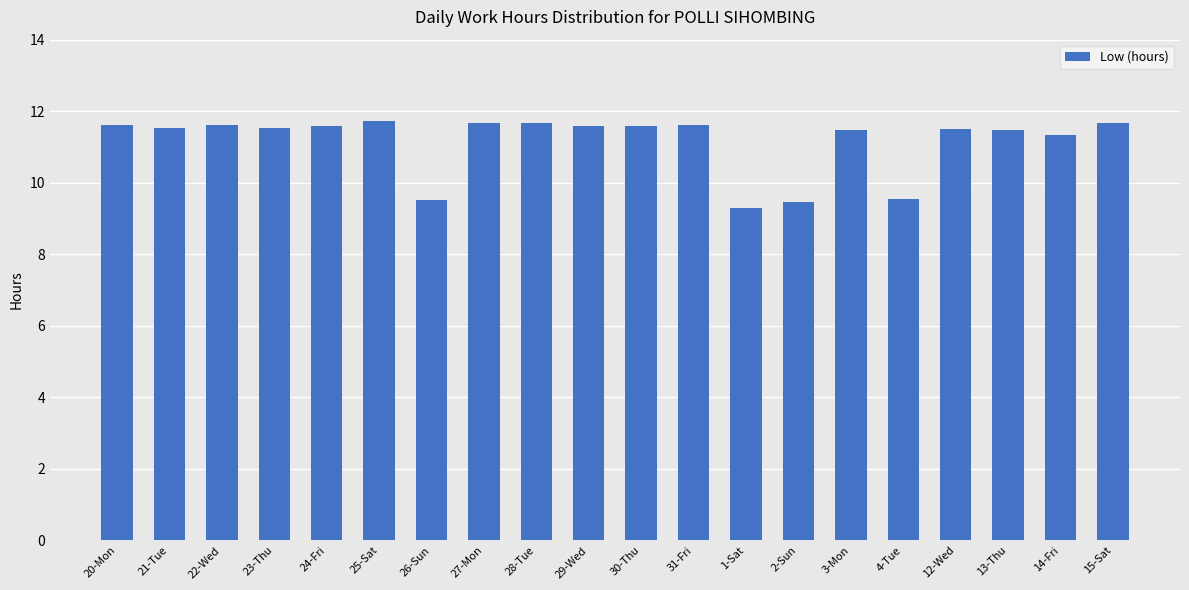

What is the difference between the maximum and minimum values?

2.4